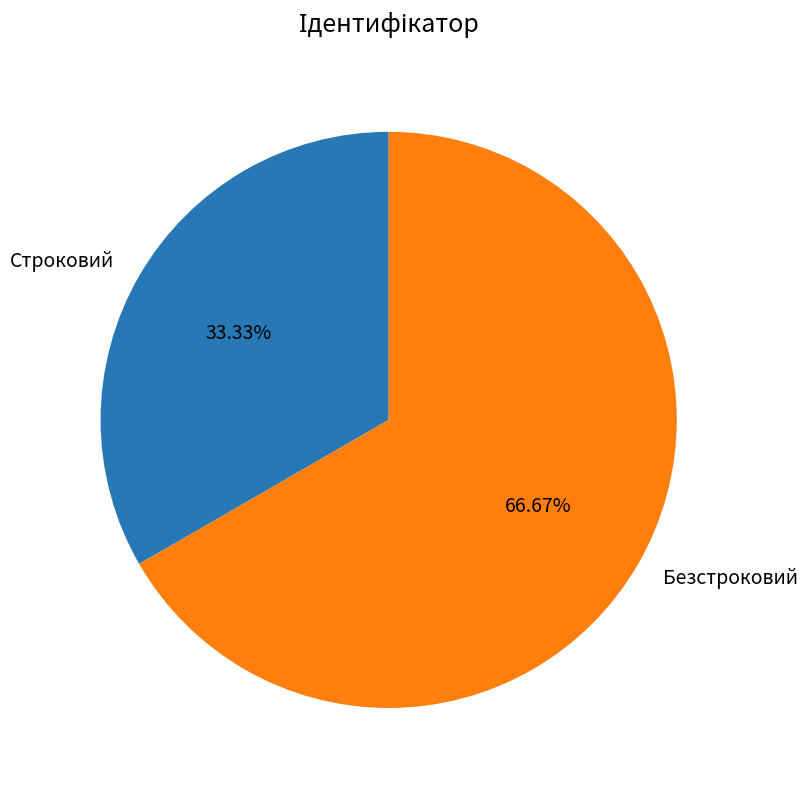

Which has a higher value, Строковий or Безстроковий?

Безстроковий